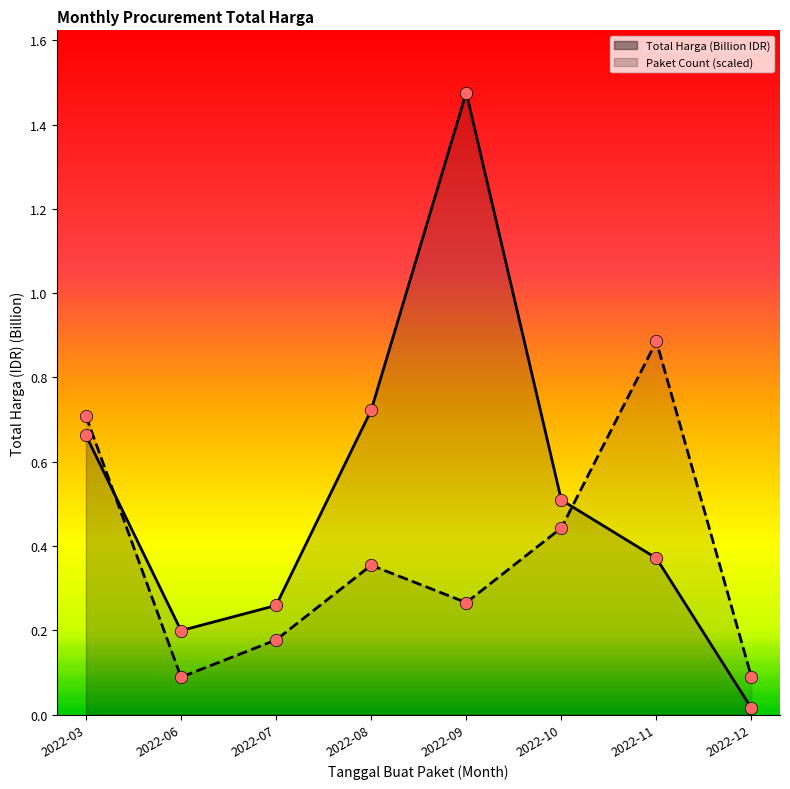

Is the value of Total Harga (Billion IDR) at 2022-06 greater than the value of Paket Count (scaled) at 2022-11?

No